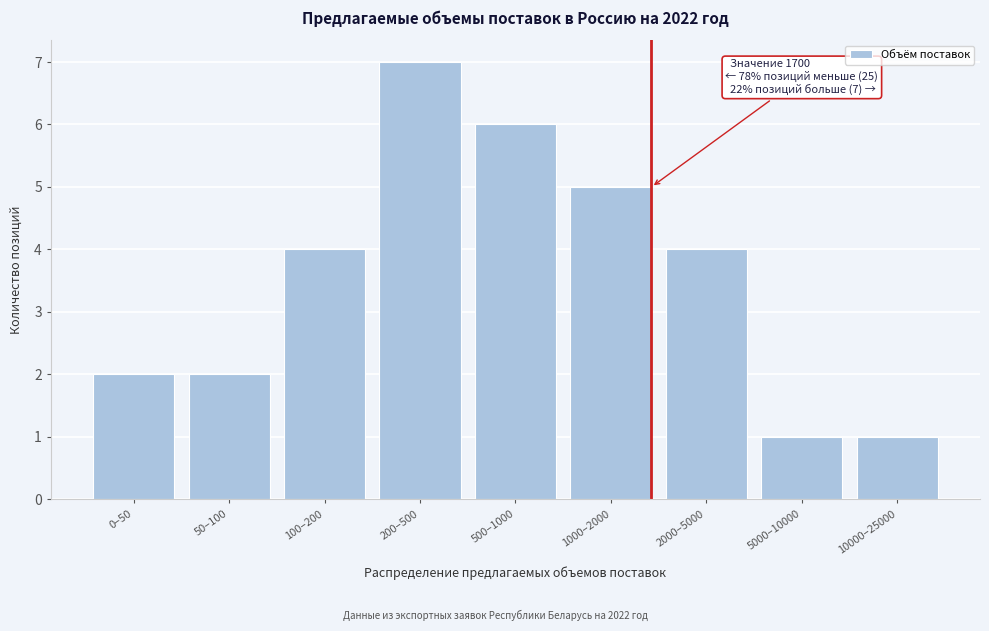

Reading right to left, what are all the values shown in this chart?

10000–25000=1	5000–10000=1	2000–5000=4	1000–2000=5	500–1000=6	200–500=7	100–200=4	50–100=2	0–50=2